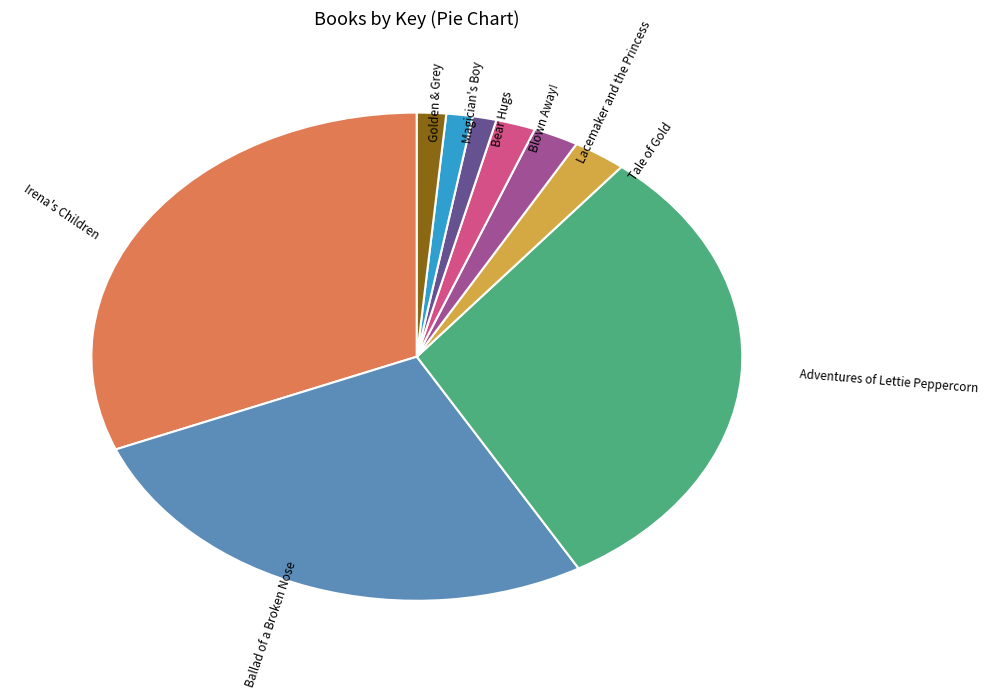

Is there any slice that represents more than half of the pie?

No